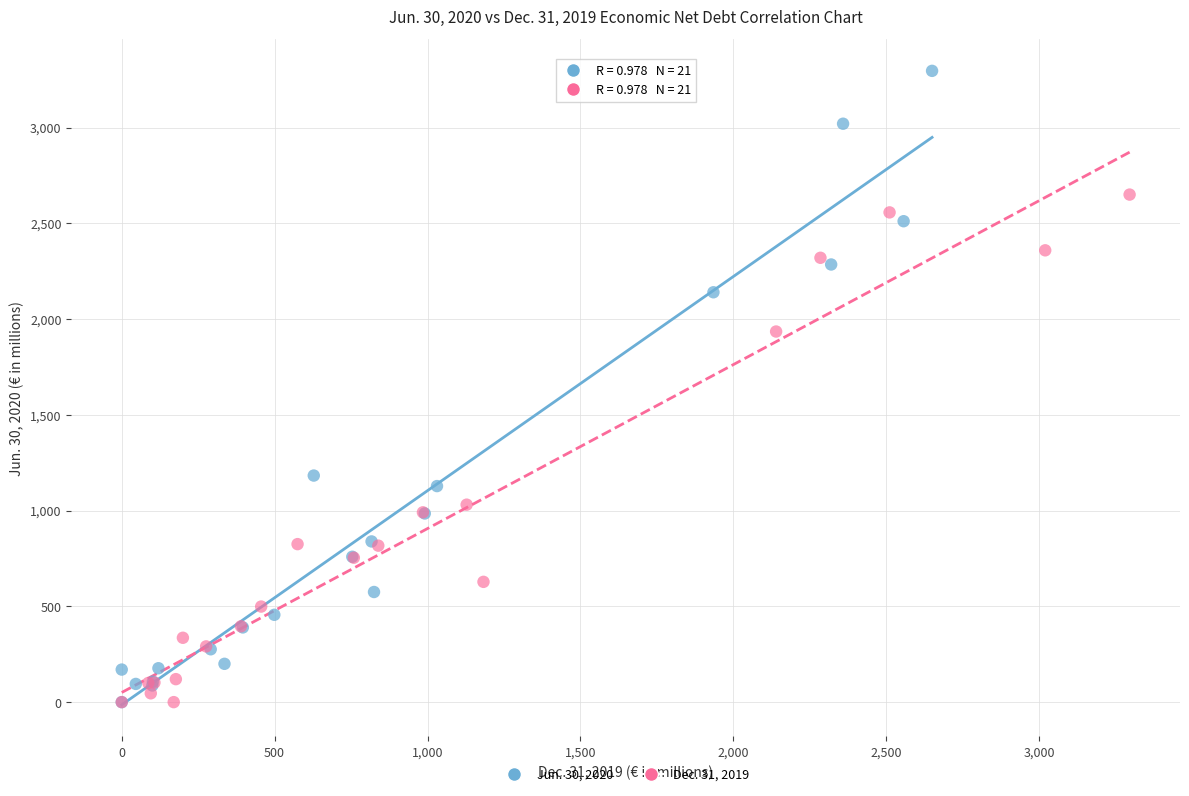

What are all the series names shown in the legend?

Jun. 30, 2020, Dec. 31, 2019